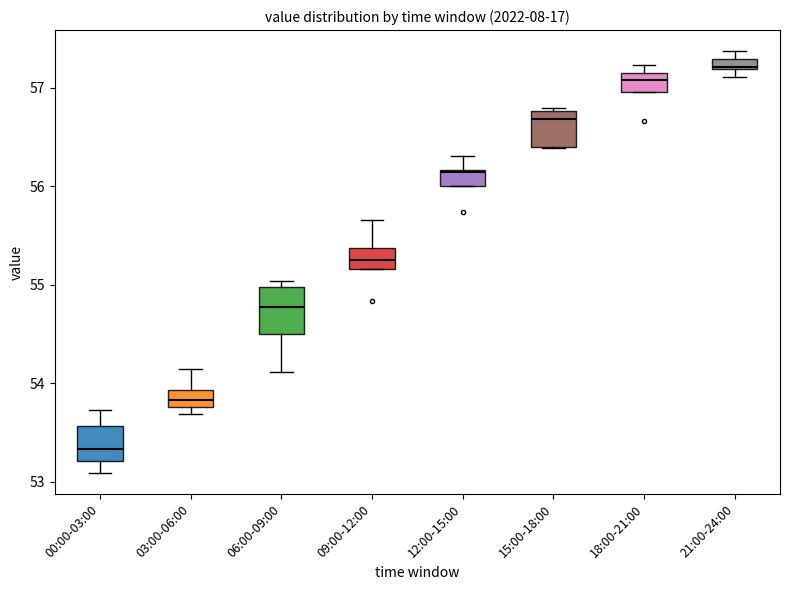

Which box is the tallest, from its lower edge to its upper edge?

06:00-09:00